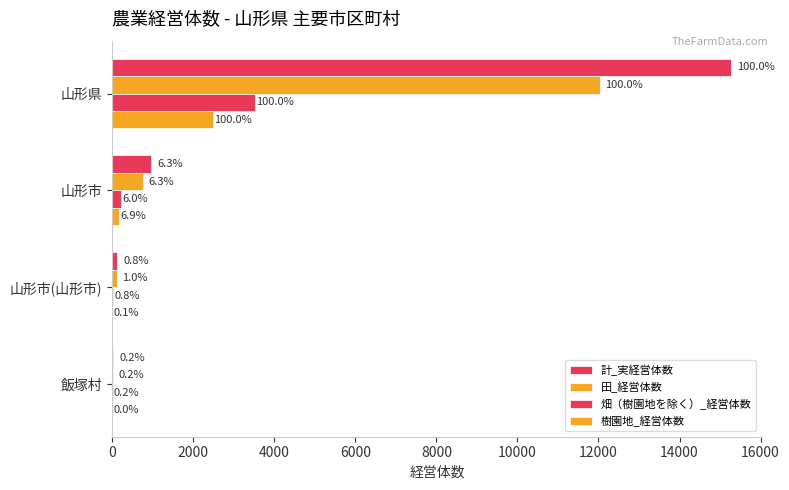

Does the chart contain stacked bars?

No